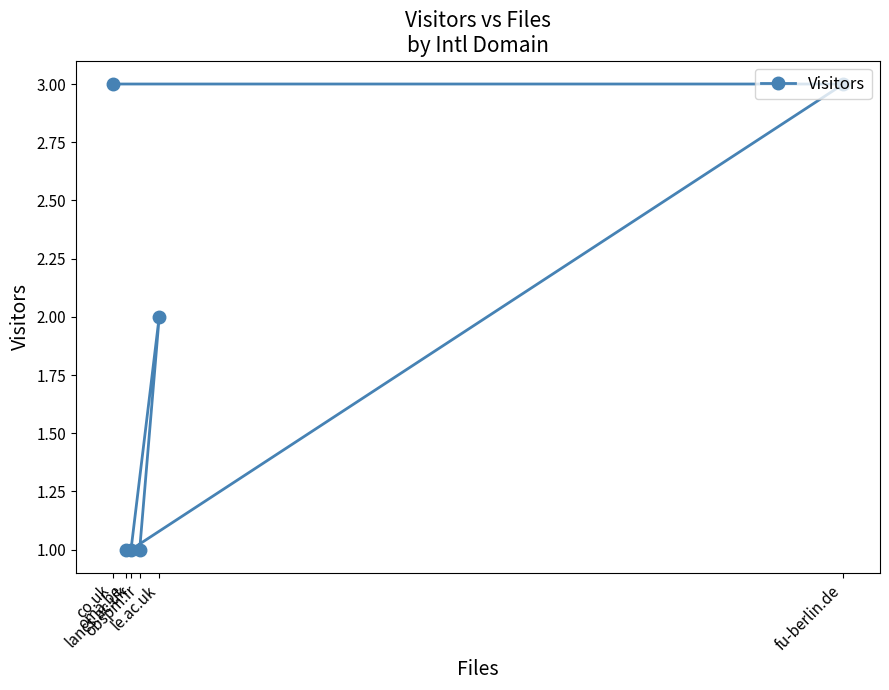

Approximately how many times larger is the value at lancs.ac.uk compared to fu-berlin.de?

0.3